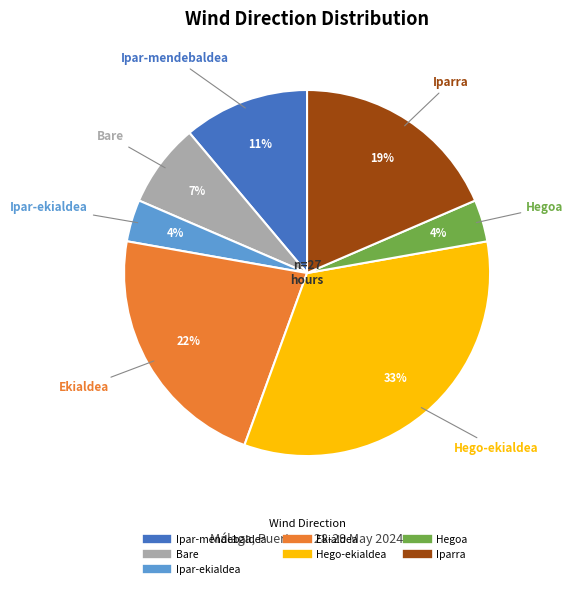

Is there any slice that represents more than half of the pie?

No